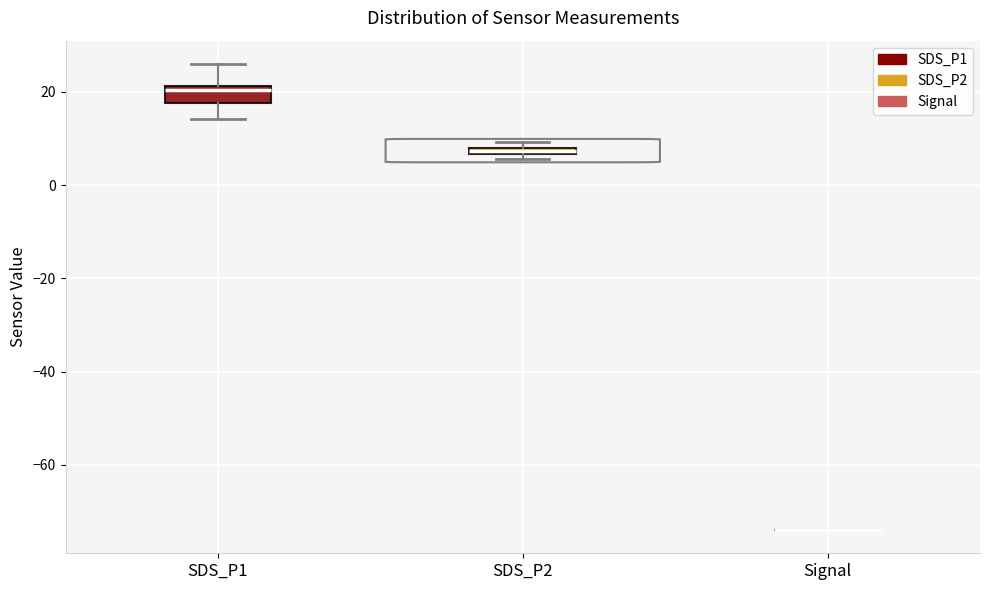

Which box is the tallest, from its lower edge to its upper edge?

SDS_P1